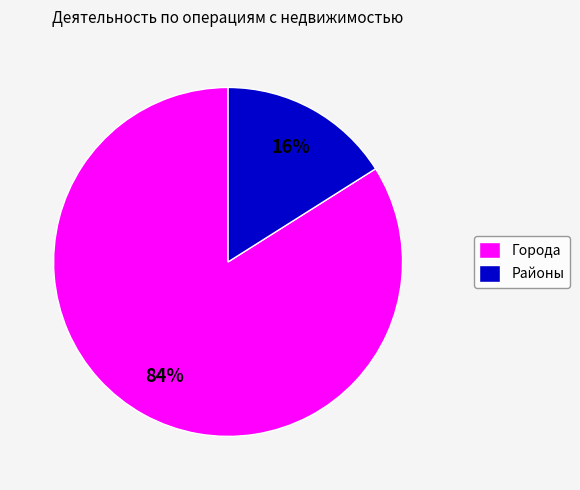

Which category has the smallest portion of the pie?

Районы